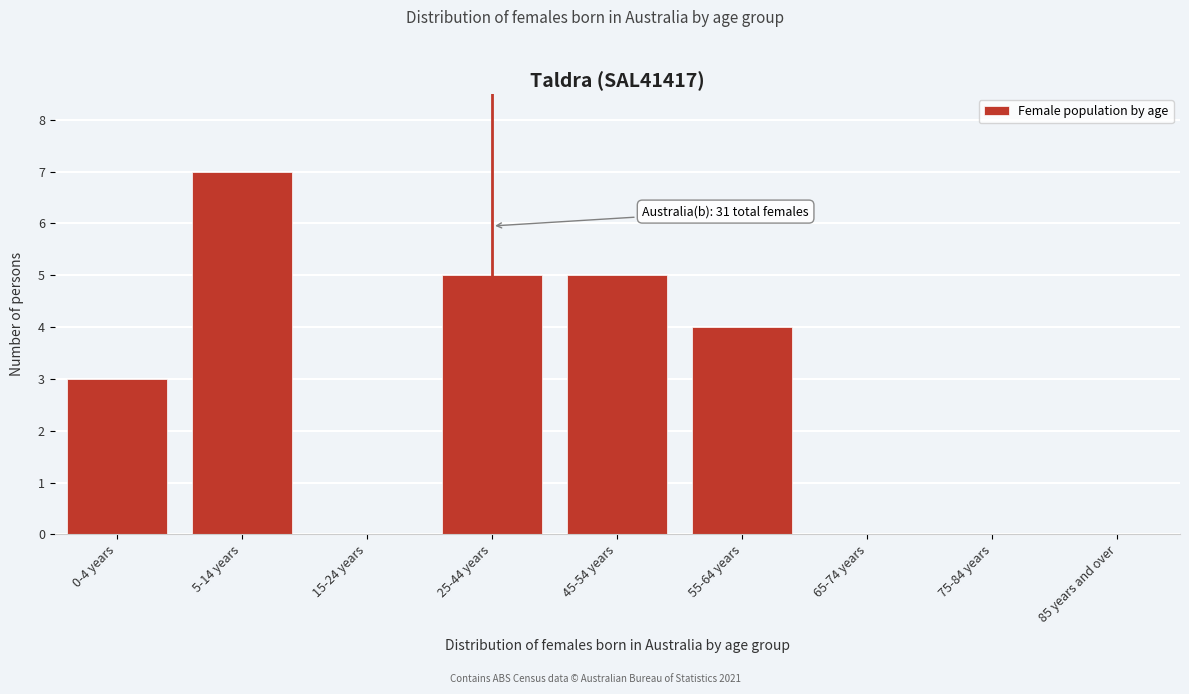

Reading left to right, transcribe all the data shown in this chart.

0-4 years=3	5-14 years=7	15-24 years=0	25-44 years=5	45-54 years=5	55-64 years=4	65-74 years=0	75-84 years=0	85 years and over=0